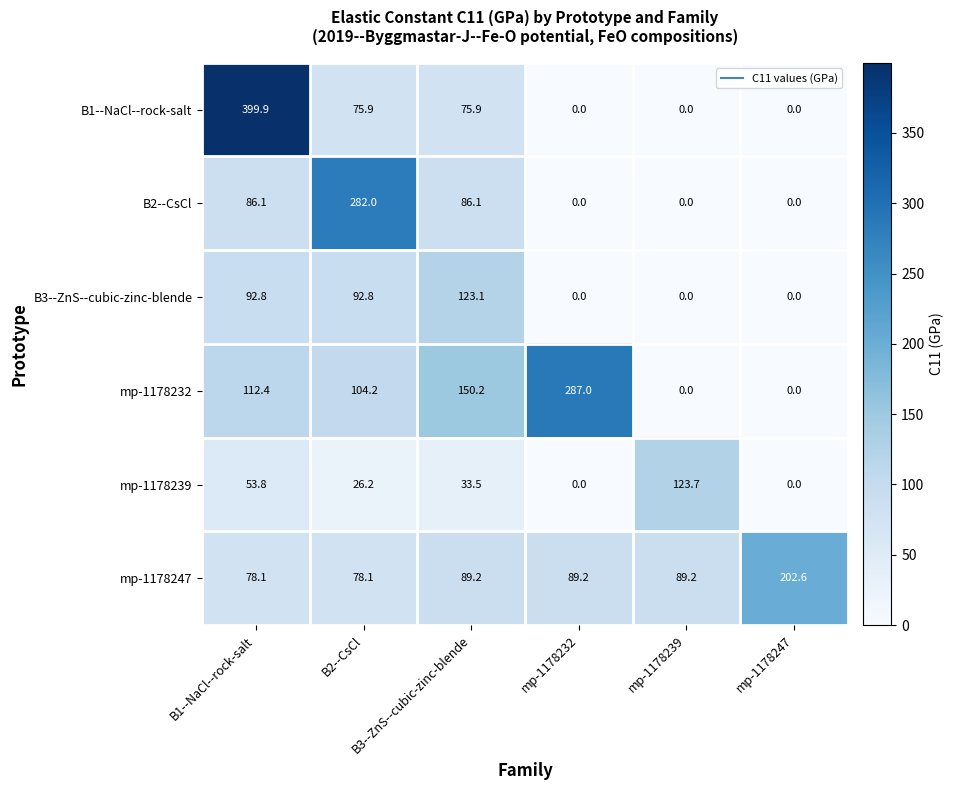

At how many categories does at least one series exceed 253?

3